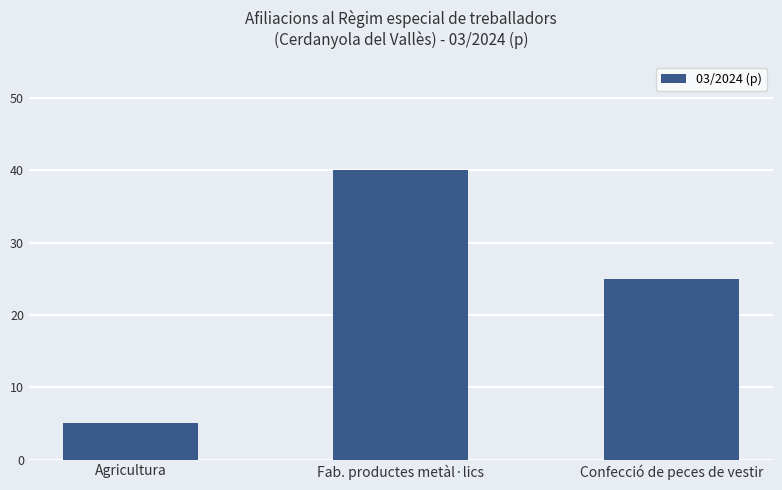

True or false: the data shows 40 at Fab. productes metàl·lics.

True